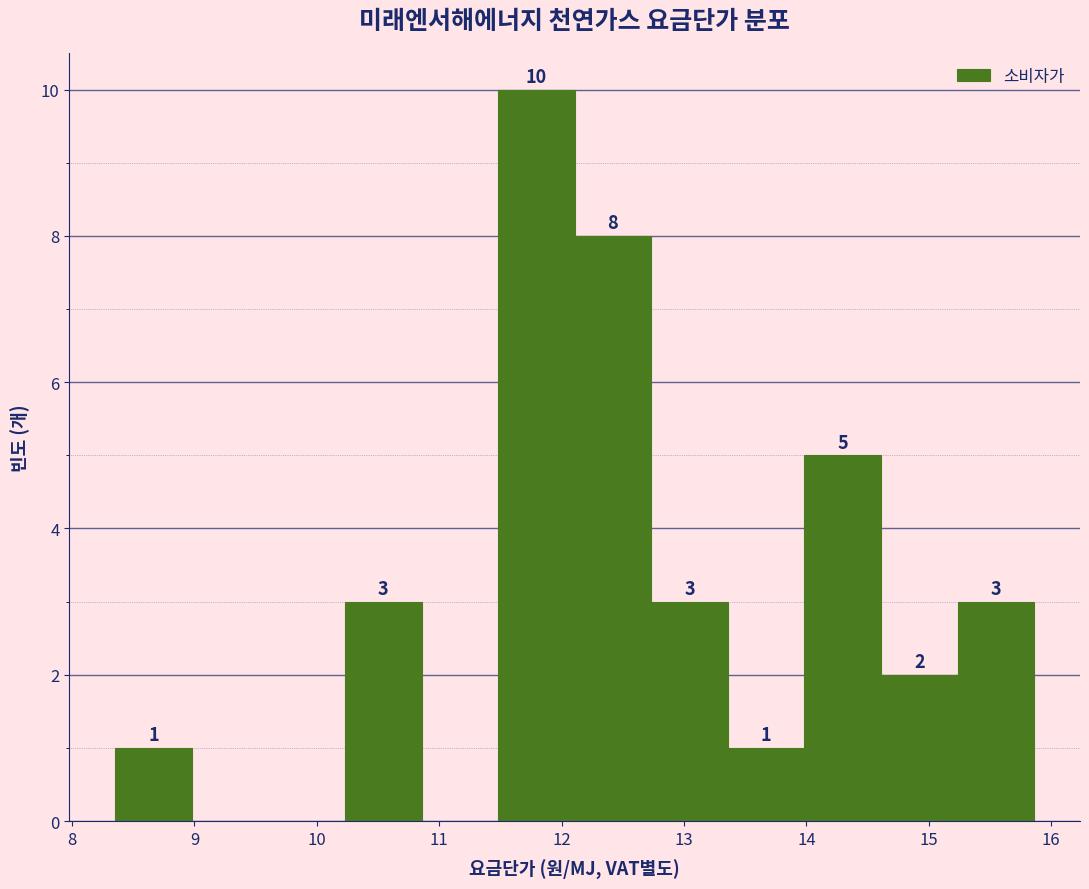

Over which range of the x-axis is the bar tallest?

11.5 to 12.1